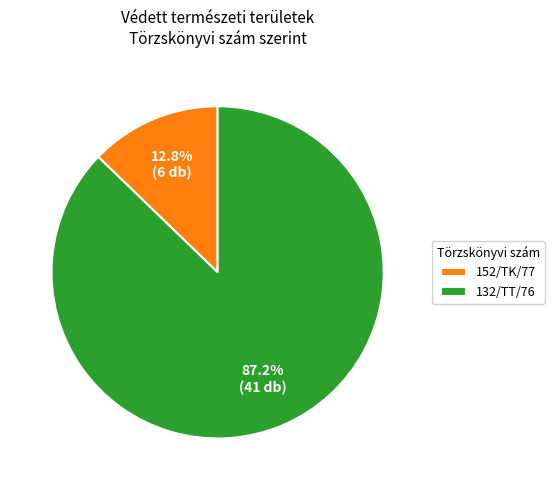

How many slices are in this pie chart?

2